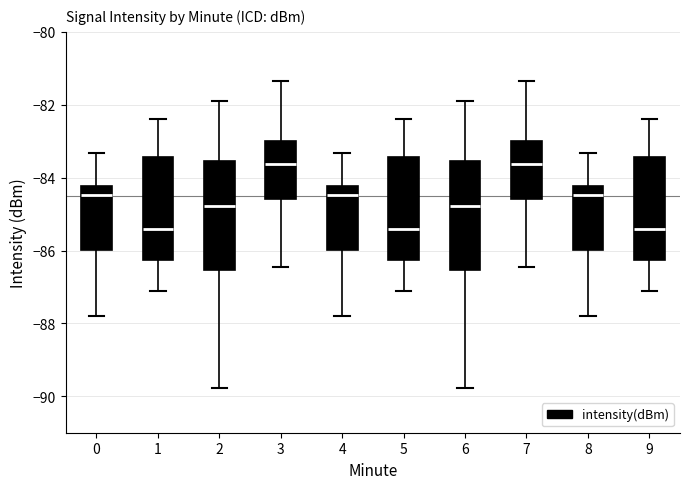

Where is the upper edge of the box at x = 5 on the y-axis? The values are not printed on the chart, so give them approximately, as read against the axis.

-83.4